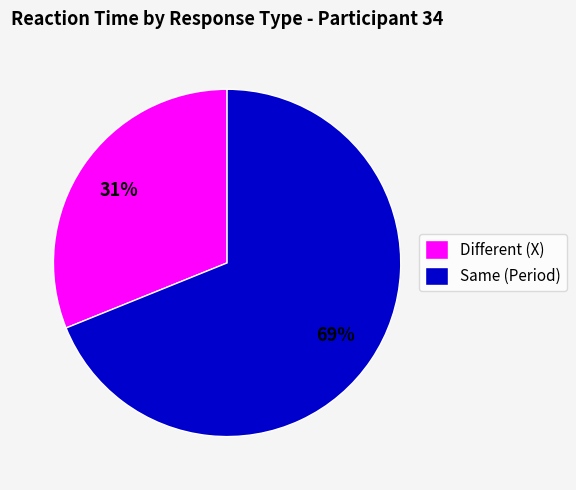

Is there a majority slice in this chart?

Yes